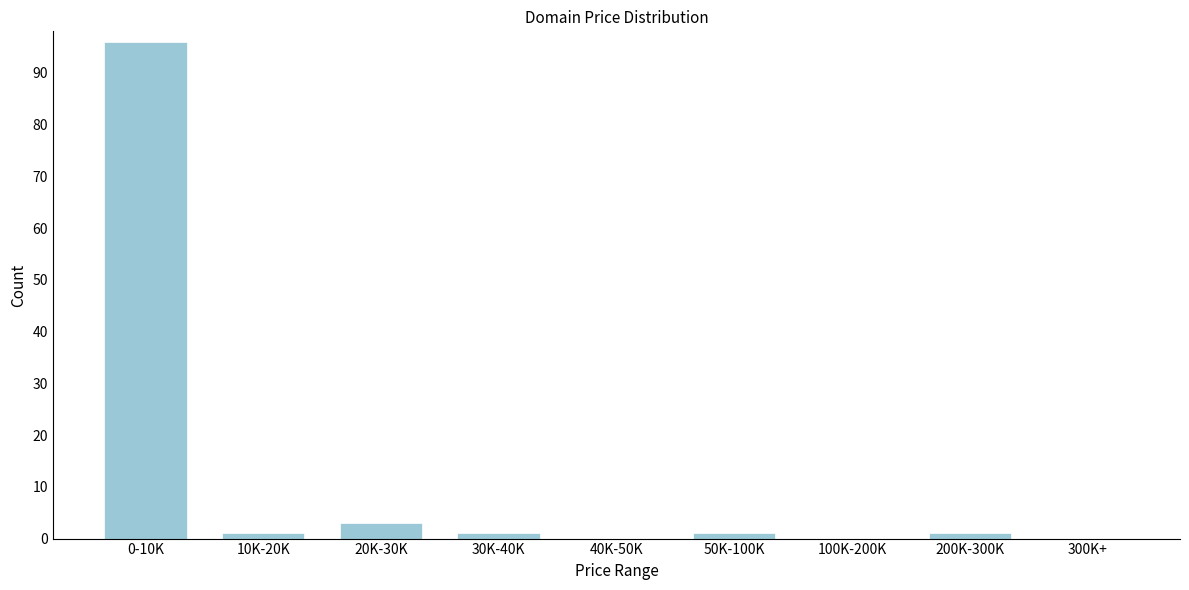

Reading right to left, extract all data points from this chart.

300K+=0	200K-300K=1	100K-200K=0	50K-100K=1	40K-50K=0	30K-40K=1	20K-30K=3	10K-20K=1	0-10K=96